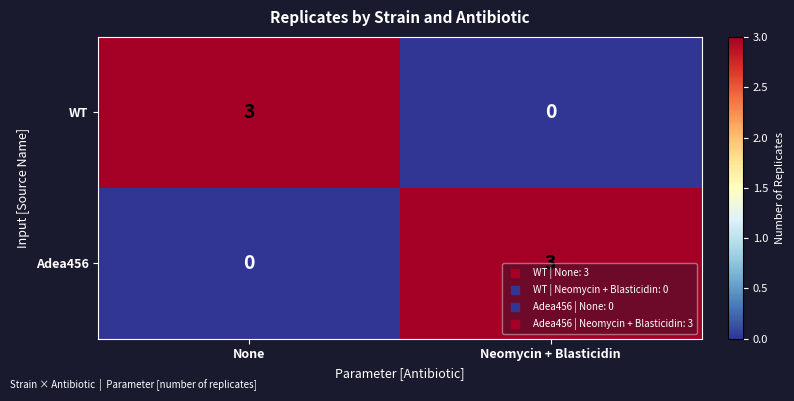

What is the total value across all series at None?

3